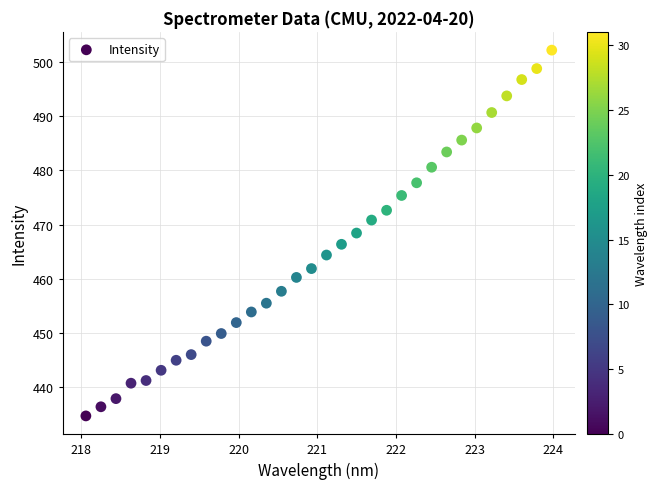

What is the range of X values (max minus min)?

5.9